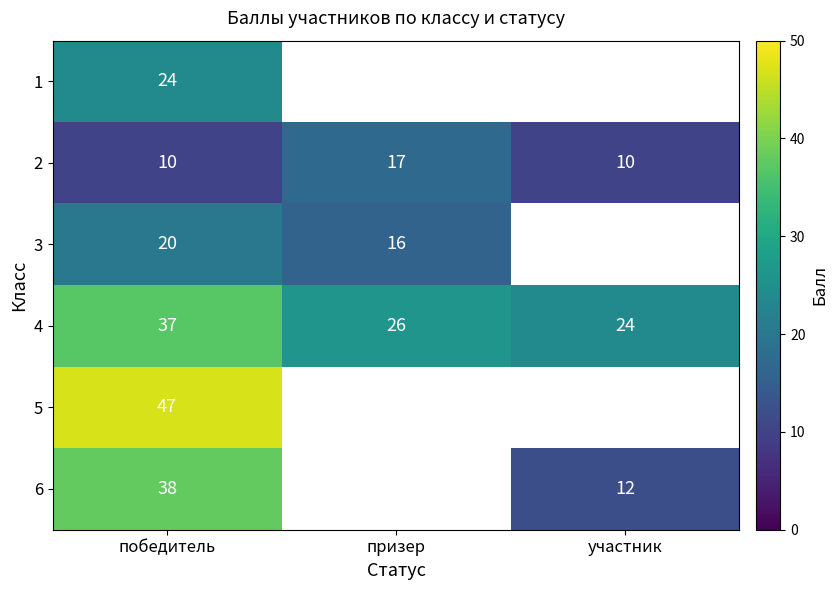

True or false: 6 has a value of 38 at победитель.

True